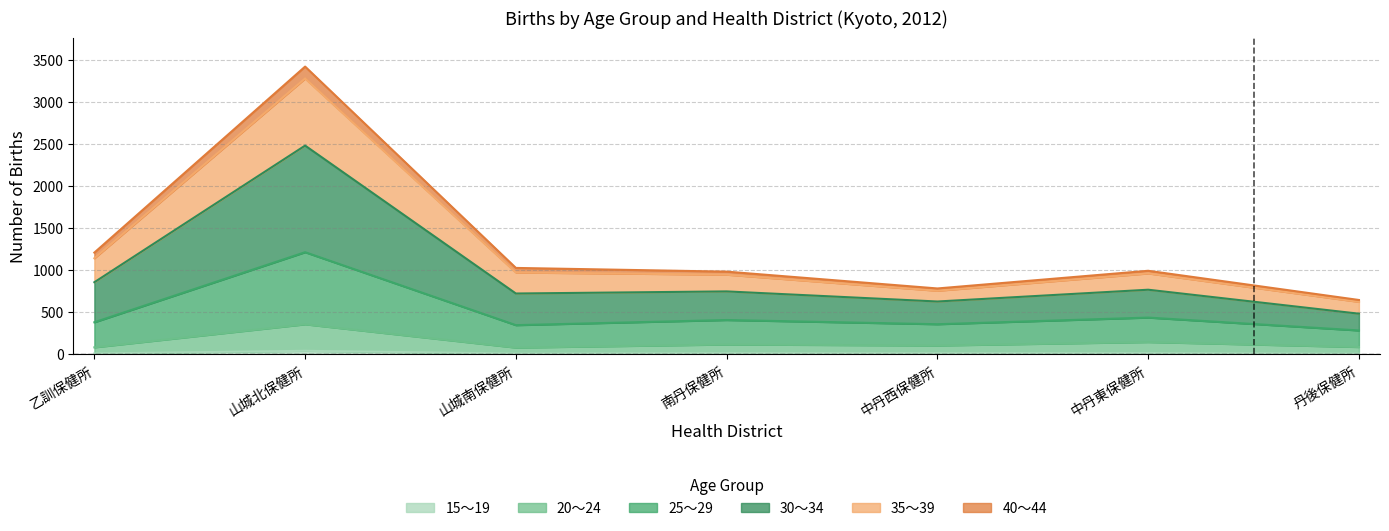

True or false: 25～29_female and 30～34_female intersect in this chart.

False